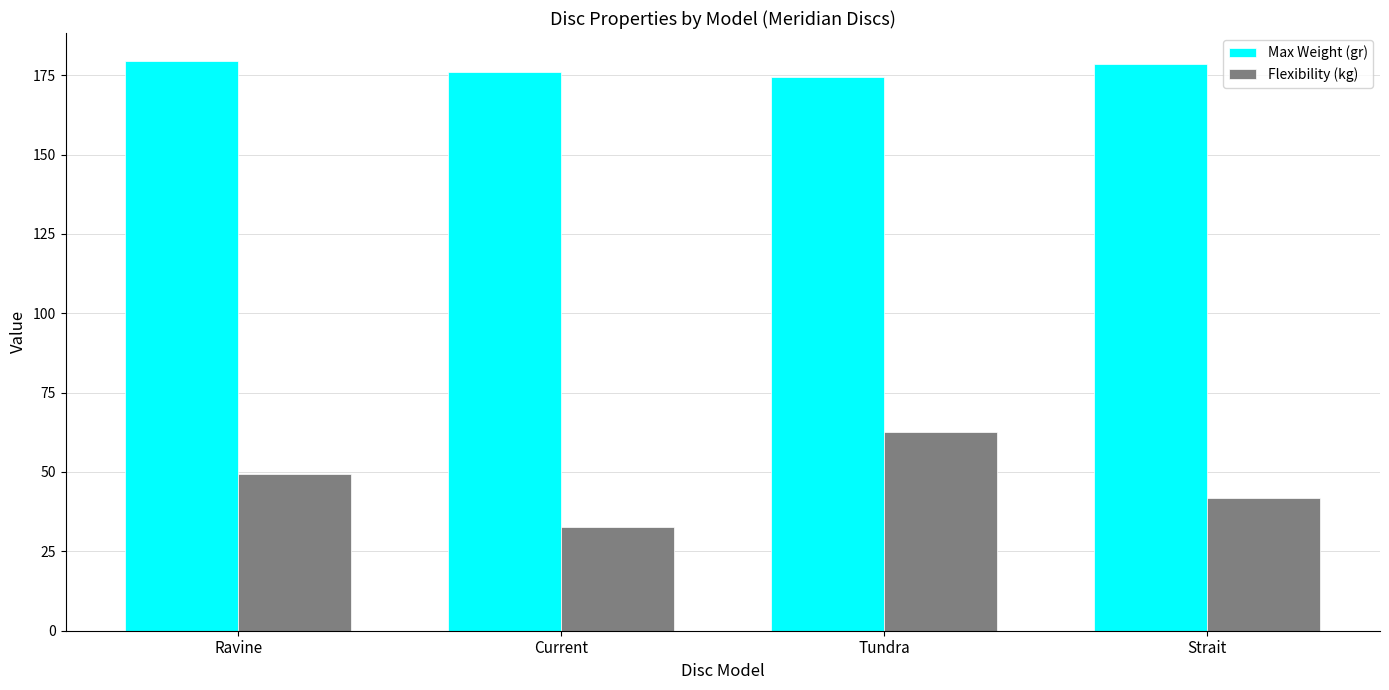

True or false: Max Weight (gr) has a value of 232.7 at Strait.

False